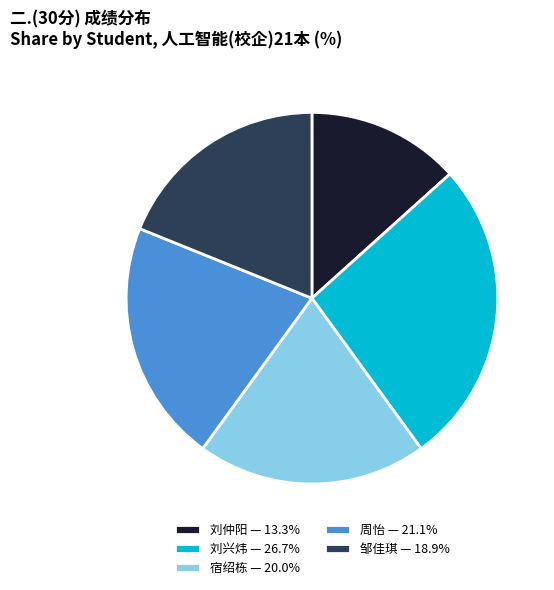

Is 刘仲阳 — 13.3% the majority of the pie?

No